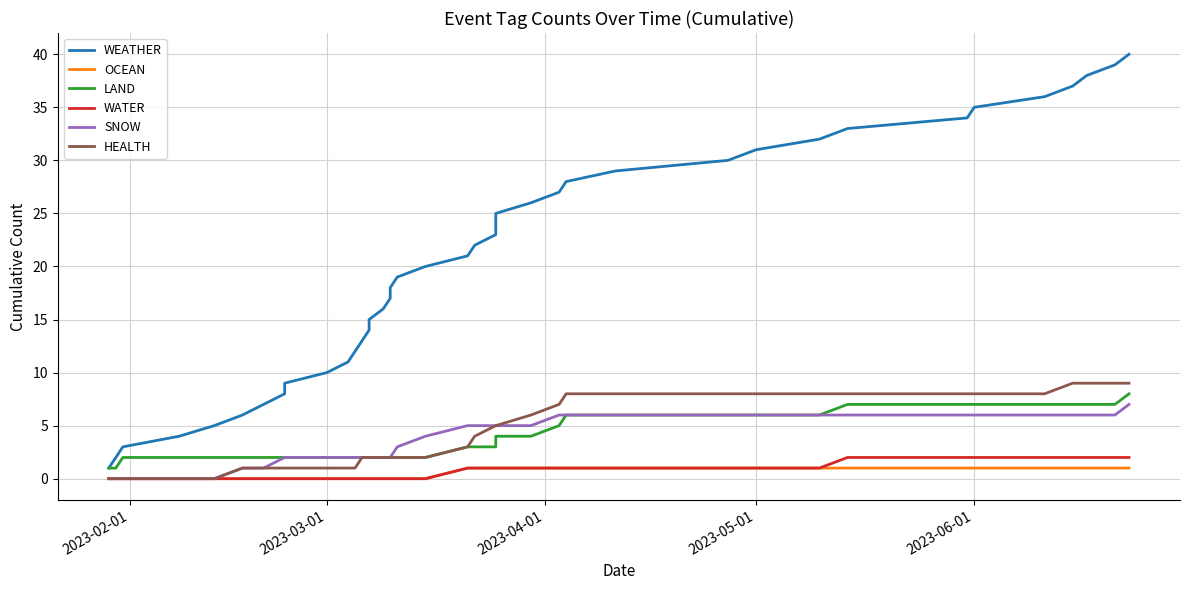

How many data points does each series have?

40